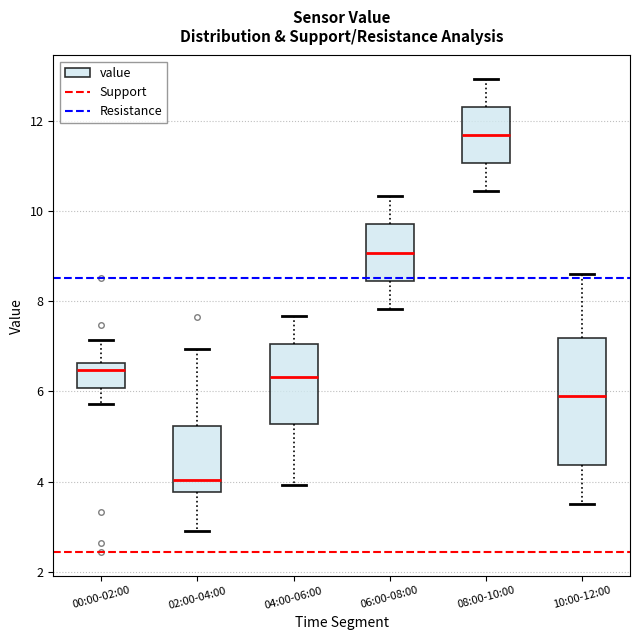

Reading left to right, read every box against the y-axis: the position of its median line, the range the box covers, and the ends of its whiskers. The values are not printed on the chart, so give them approximately, as read against the axis.

00:00-02:00: median 6.4, box 6.0 to 6.6, whiskers 5.8 to 7.2
02:00-04:00: median 4.0, box 3.8 to 5.2, whiskers 3.0 to 7.0
04:00-06:00: median 6.4, box 5.2 to 7.0, whiskers 4.0 to 7.6
06:00-08:00: median 9.0, box 8.4 to 9.8, whiskers 7.8 to 10.4
08:00-10:00: median 11.6, box 11.0 to 12.4, whiskers 10.4 to 13.0
10:00-12:00: median 6.0, box 4.4 to 7.2, whiskers 3.6 to 8.6